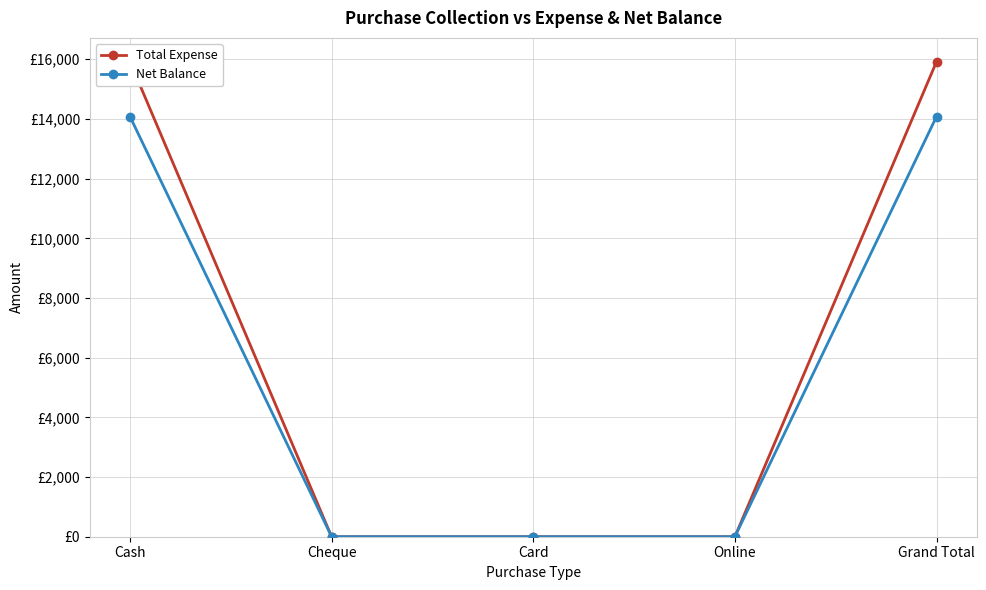

What are all the series names shown in the legend?

Total Expense, Net Balance